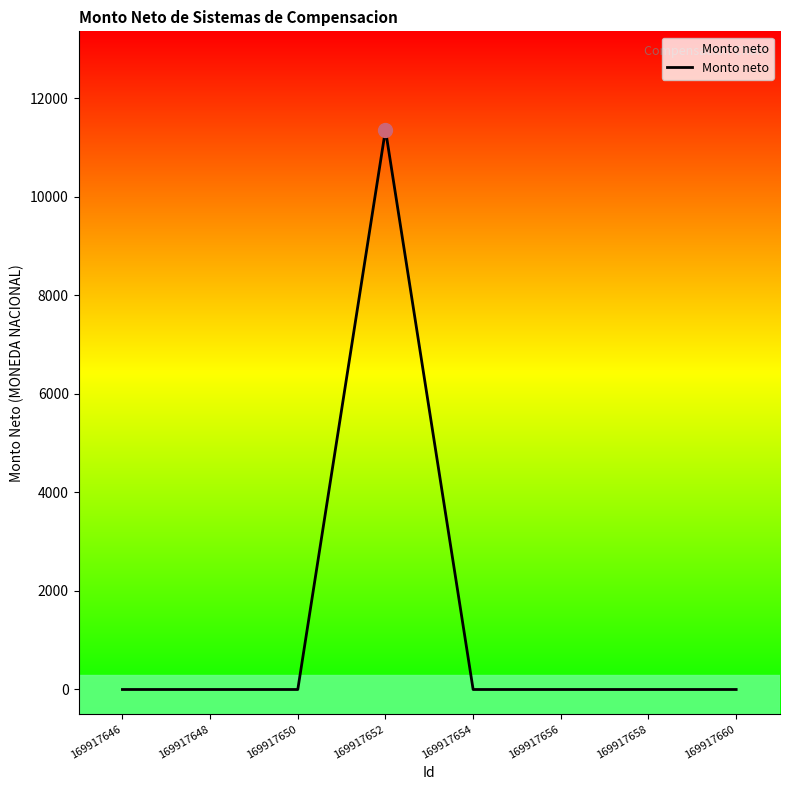

Reading right to left, what are all the values shown in this chart?

0	0	0	0	11360	0	0	0